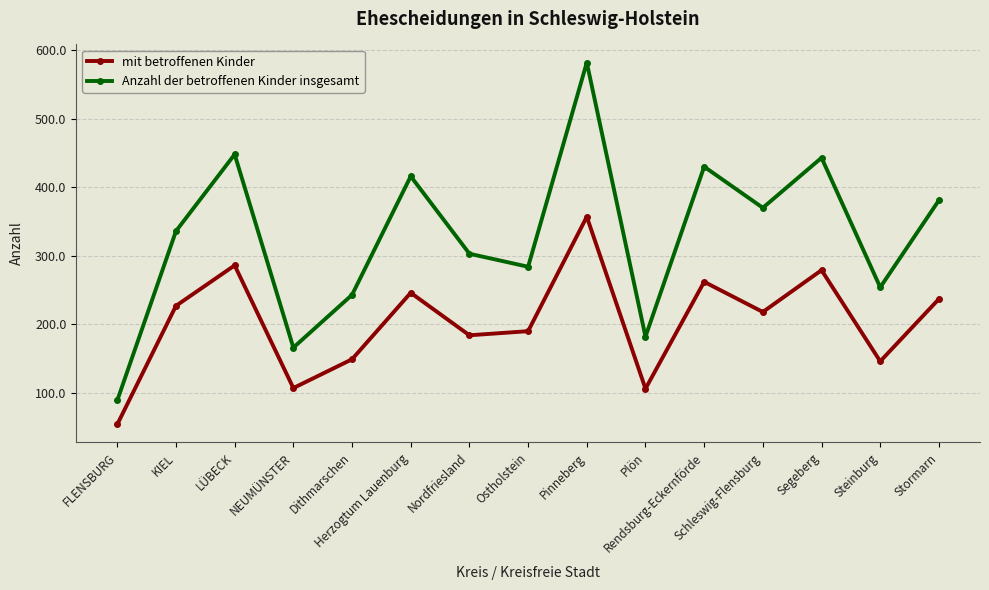

The value of Anzahl der betroffenen Kinder insgesamt at Nordfriesland is 303. True or false?

True